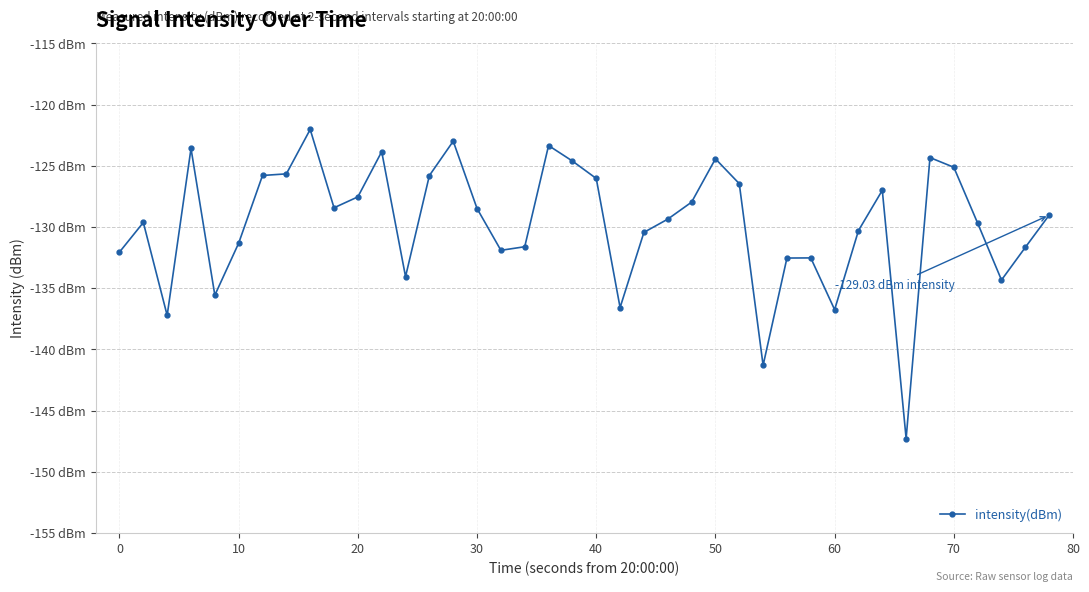

Does the chart have visible grid lines?

Yes